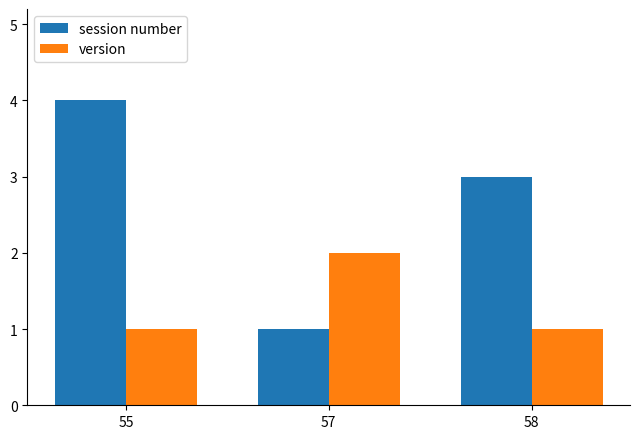

Reading left to right, transcribe all the data shown in this chart.

session number: 4	1	3
version: 1	2	1